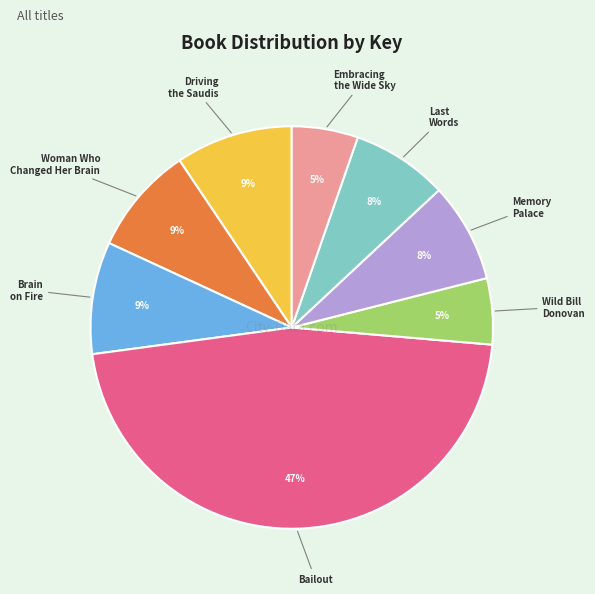

Is there any slice that represents more than half of the pie?

No